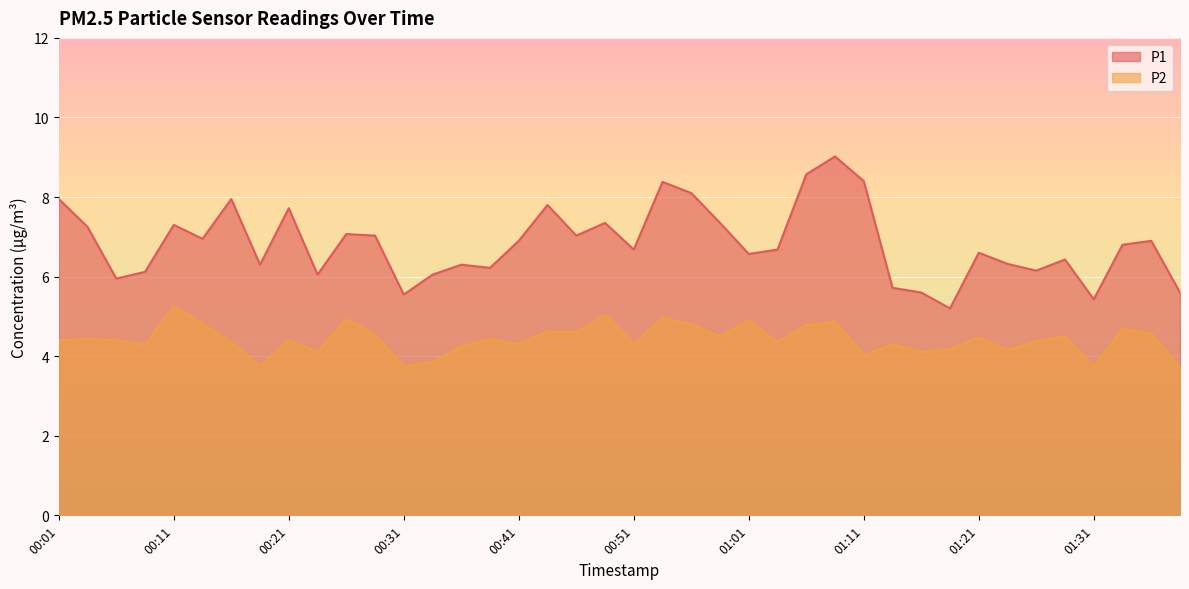

Reading left to right, what are all the values shown in this chart?

P1: 00:01=8.0	00:04=7.2	00:06=6.0	00:09=6.1	00:11=7.3	00:14=7.0	00:16=8.0	00:19=6.3	00:21=7.7	00:24=6.0	00:26=7.1	00:29=7.0	00:31=5.5	00:33=6.0	00:36=6.3	00:38=6.2	00:41=6.9	00:43=7.8	00:46=7.0	00:48=7.3	00:51=6.7	00:53=8.4	00:56=8.1	00:58=7.3	01:01=6.6	01:03=6.7	01:06=8.6	01:08=9.0	01:11=8.4	01:13=5.7	01:16=5.6	01:18=5.2	01:21=6.6	01:23=6.3	01:26=6.2	01:28=6.4	01:31=5.4	01:33=6.8	01:36=6.9	01:38=5.6
P2: 00:01=4.4	00:04=4.4	00:06=4.4	00:09=4.3	00:11=5.2	00:14=4.8	00:16=4.3	00:19=3.8	00:21=4.4	00:24=4.1	00:26=4.9	00:29=4.5	00:31=3.8	00:33=3.9	00:36=4.2	00:38=4.4	00:41=4.3	00:43=4.6	00:46=4.6	00:48=5.0	00:51=4.3	00:53=5.0	00:56=4.8	00:58=4.5	01:01=4.9	01:03=4.3	01:06=4.8	01:08=4.9	01:11=4.0	01:13=4.3	01:16=4.1	01:18=4.2	01:21=4.5	01:23=4.2	01:26=4.4	01:28=4.5	01:31=3.7	01:33=4.7	01:36=4.6	01:38=3.7